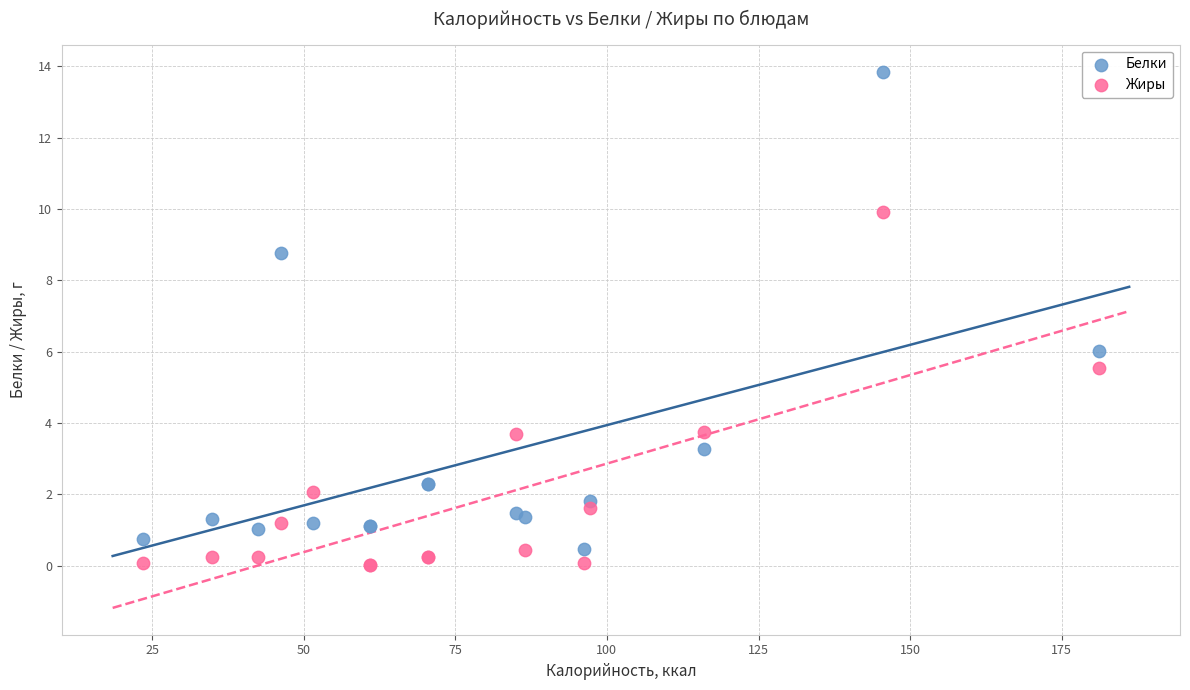

What is the X range (max minus min) for the scatter plot?

157.6